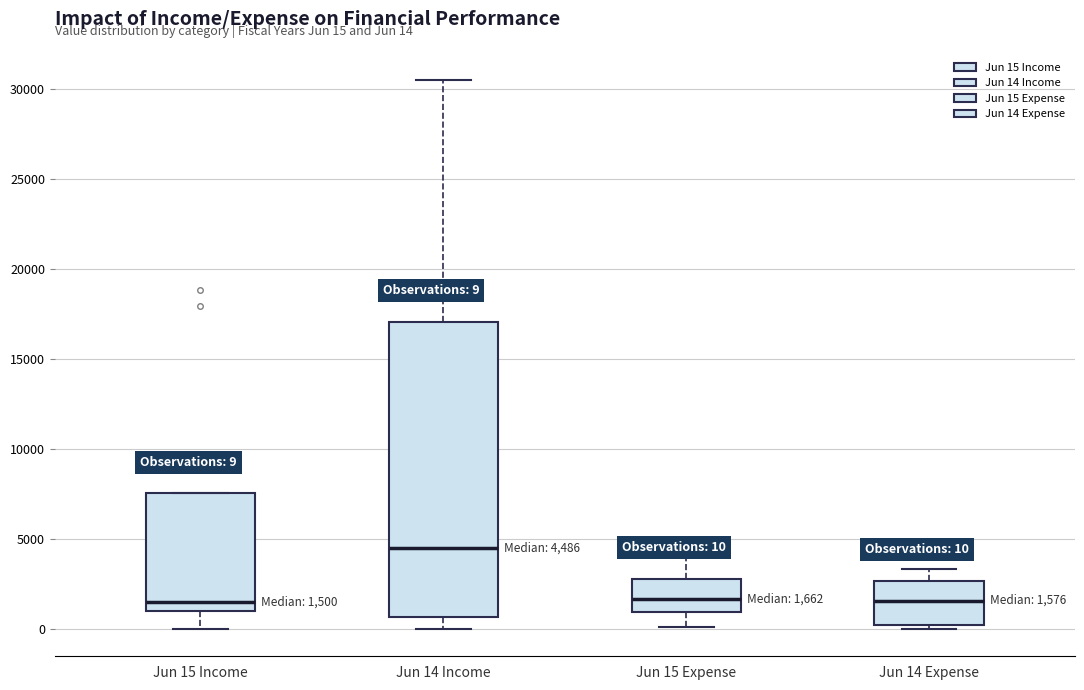

Comparing the boxes themselves (not the whiskers), which one is the tallest?

Jun 14 Income